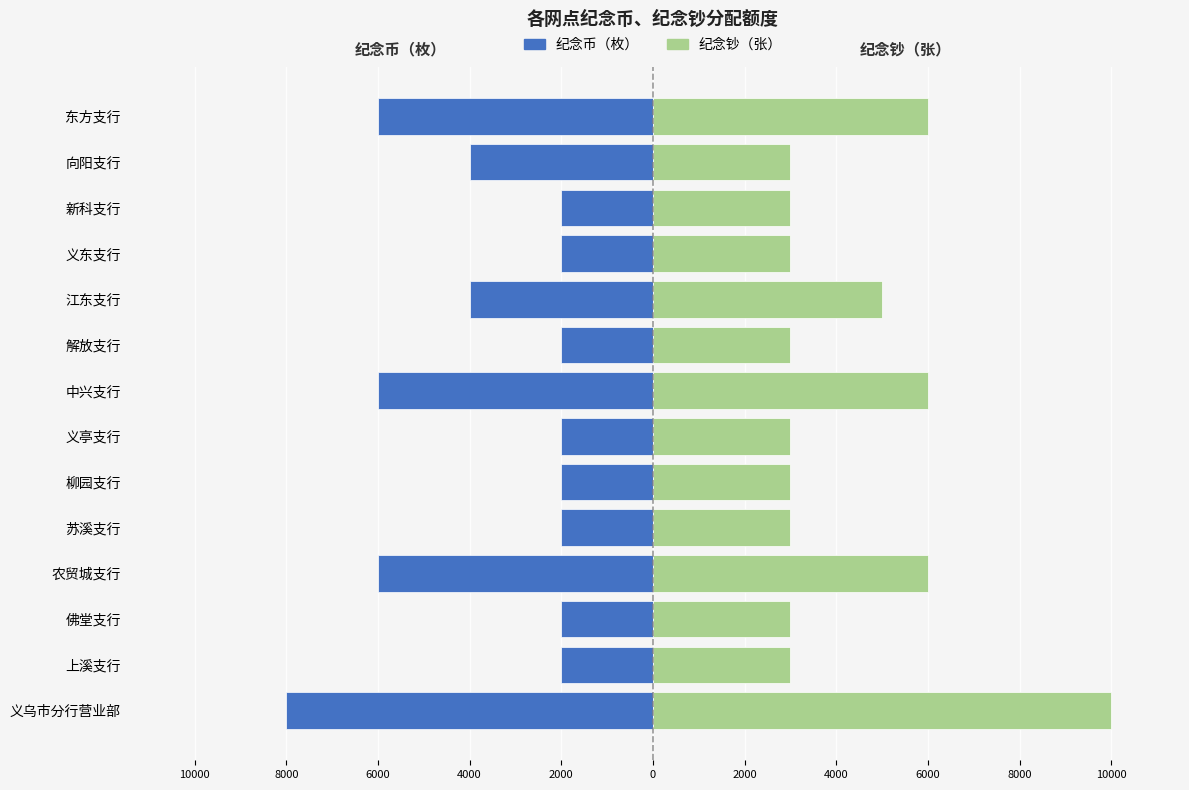

Does the chart contain stacked bars?

No